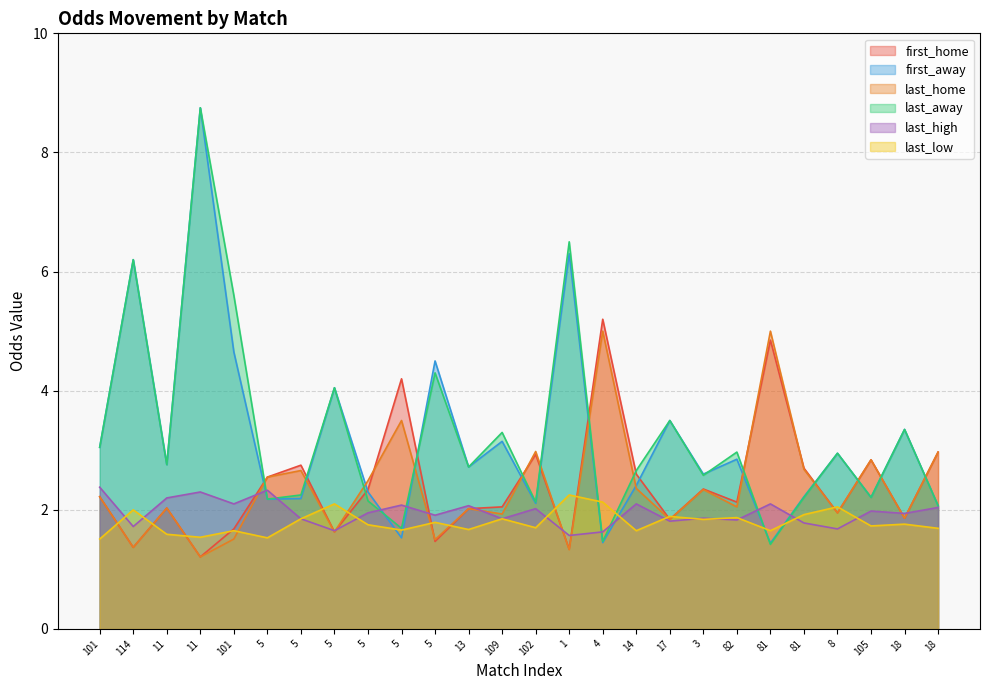

In last_away, how many points are lower than both neighbors (excluding endpoints)?

9